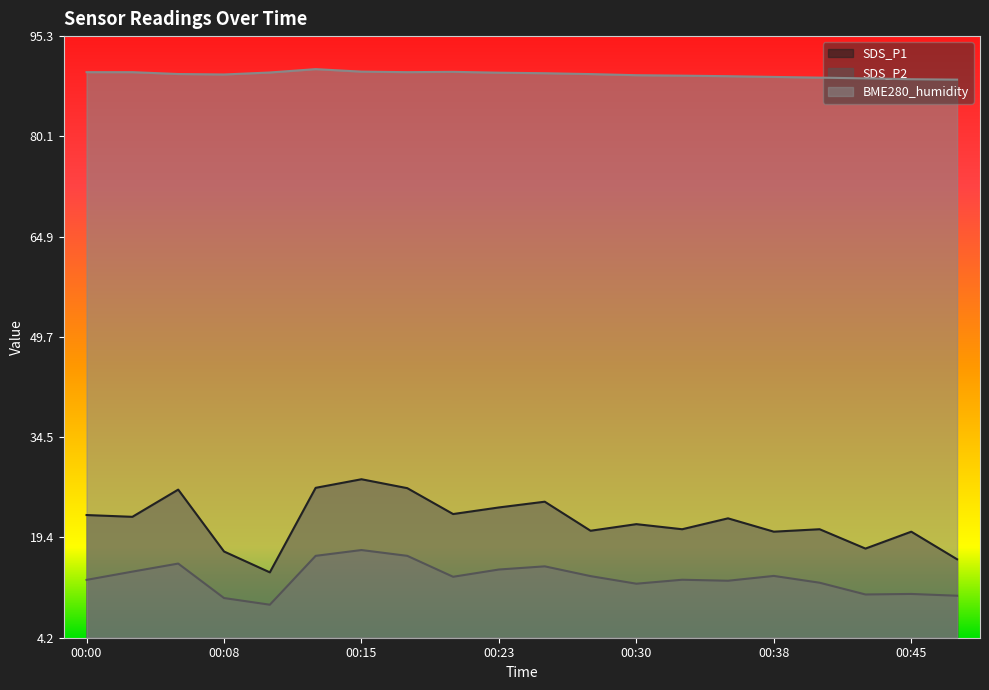

True or false: BME280_humidity and SDS_P1 cross at least once.

False